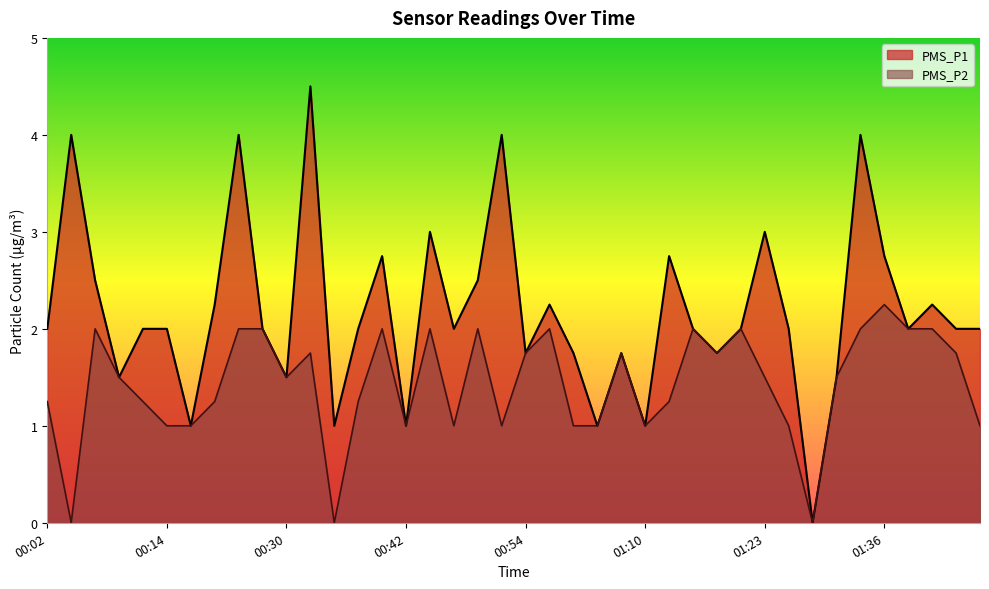

How many values in the PMS_P1 series exceed 2?

15